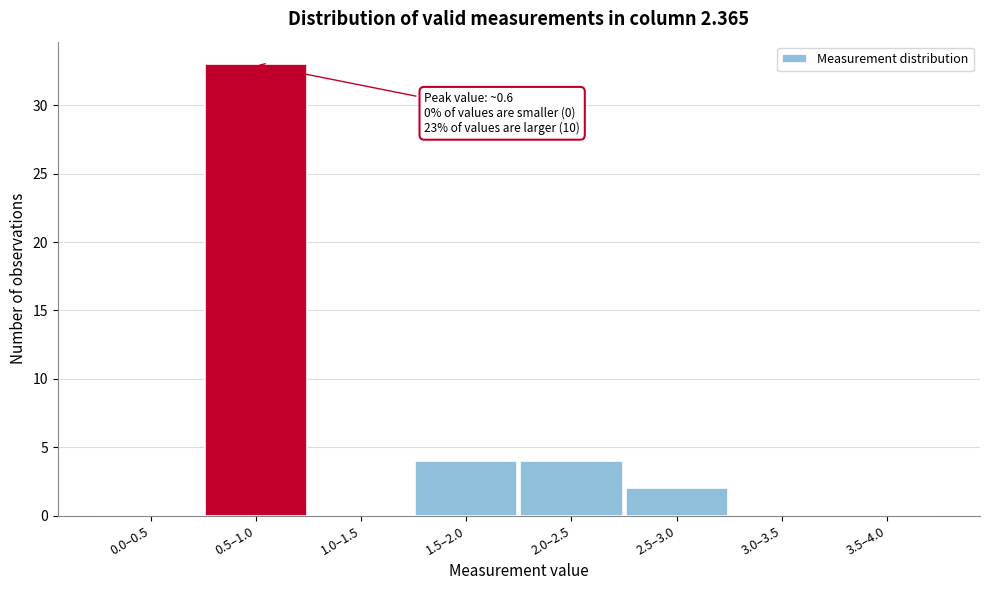

Reading left to right, what are all the values shown in this chart?

0.0–0.5=0	0.5–1.0=33	1.0–1.5=0	1.5–2.0=4	2.0–2.5=4	2.5–3.0=2	3.0–3.5=0	3.5–4.0=0